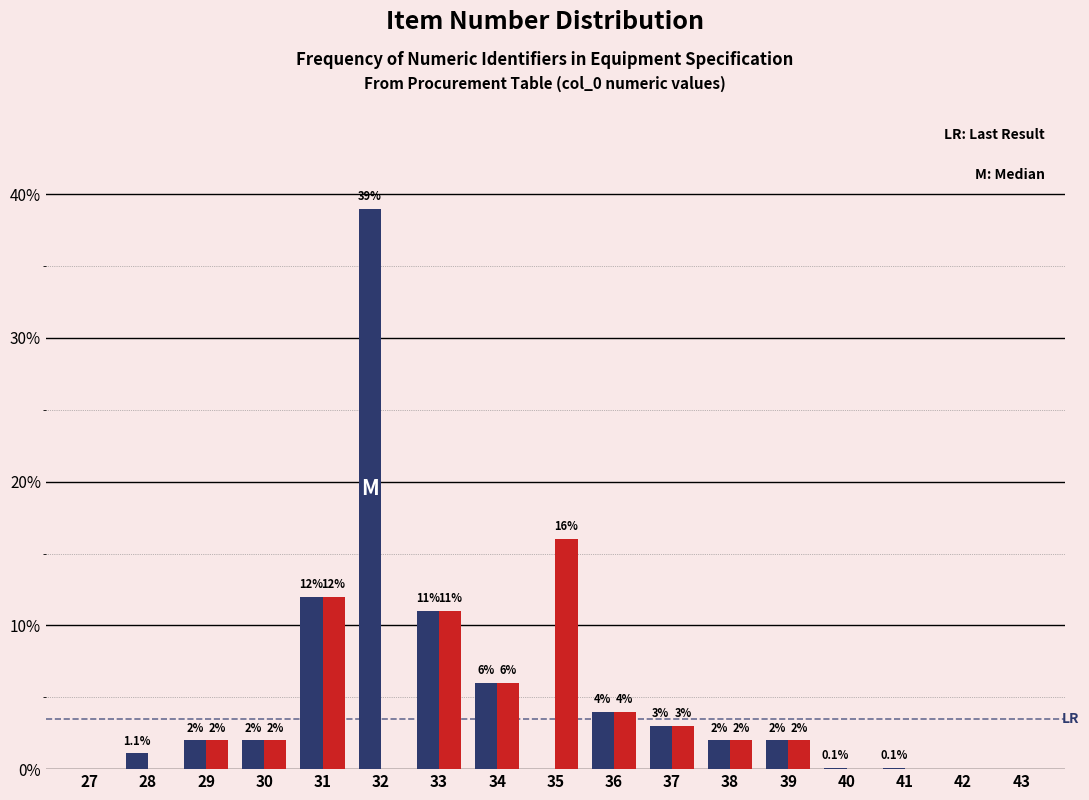

At which category is the sum across all series the highest?

32